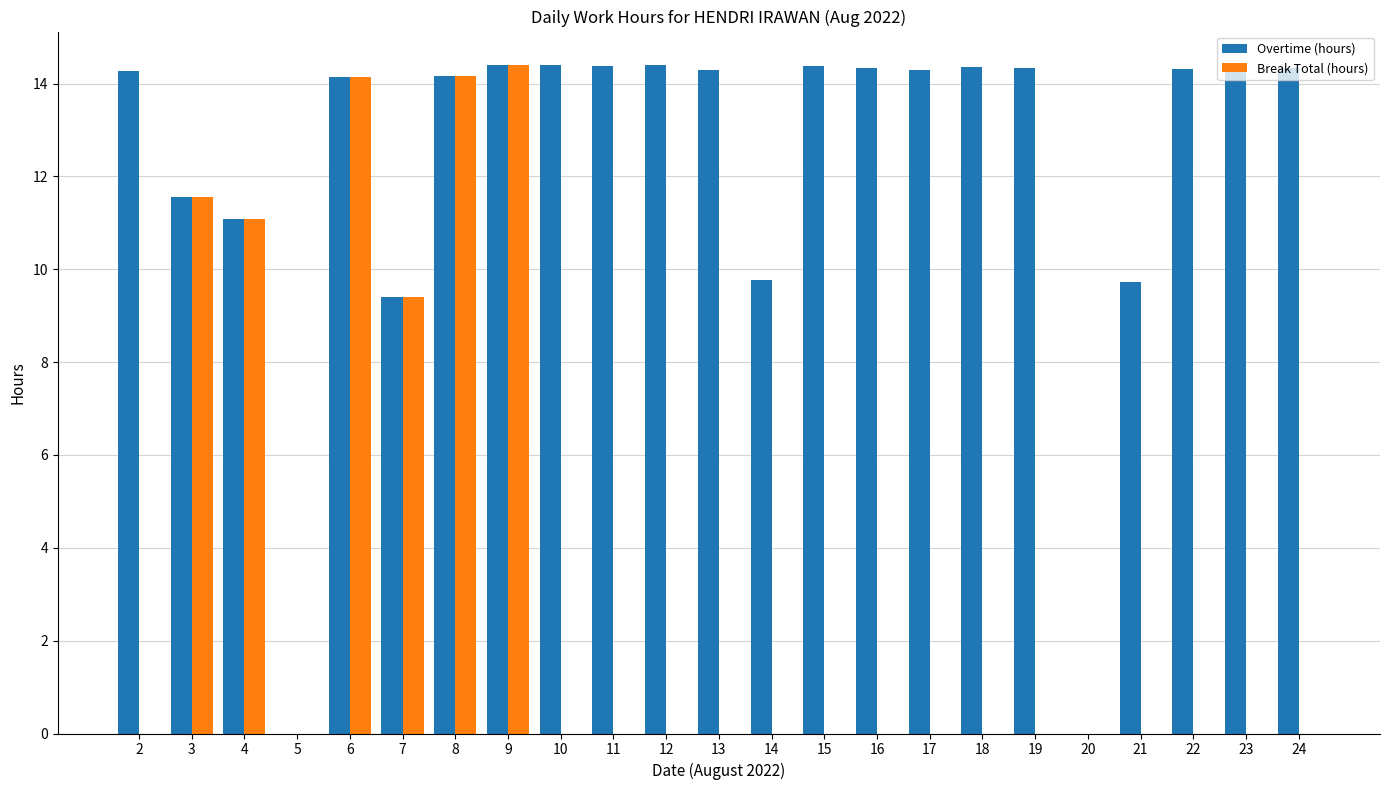

What is the sum of all Overtime (hours) values?

280.6